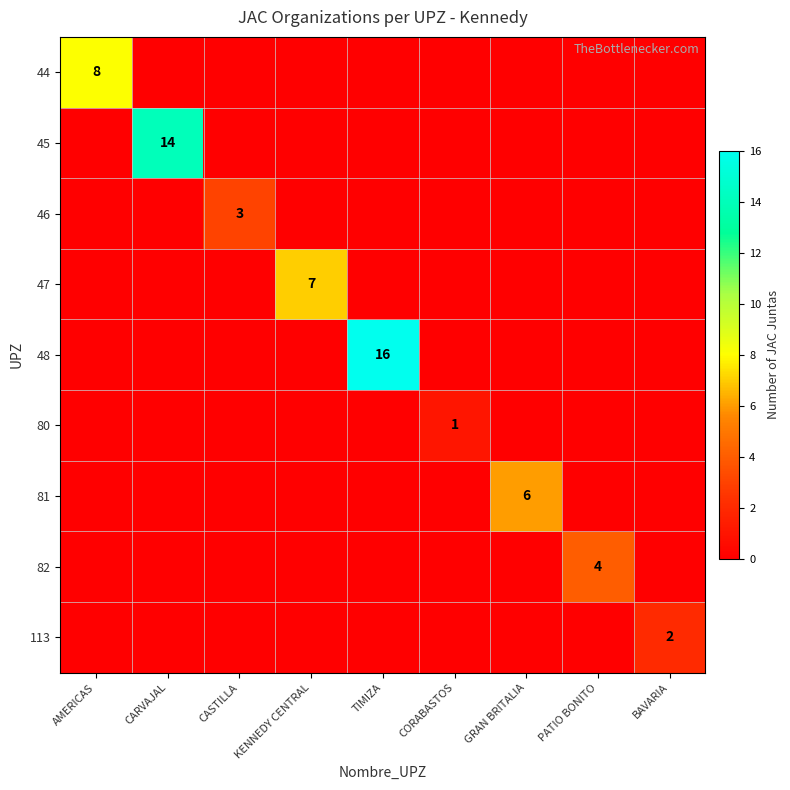

The value of 48 at TIMIZA is 16. True or false?

True